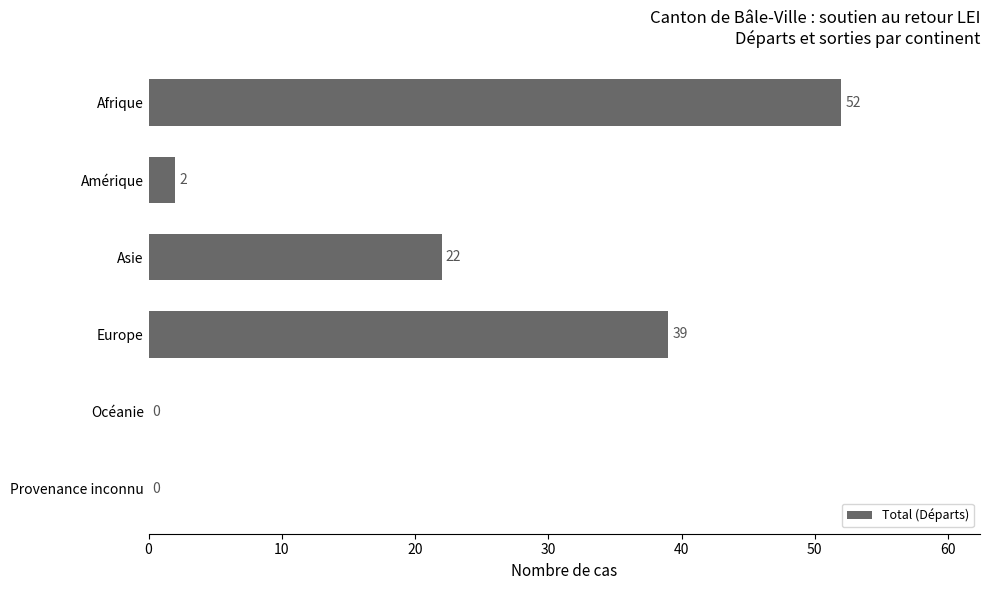

What is the sum of all values?

115